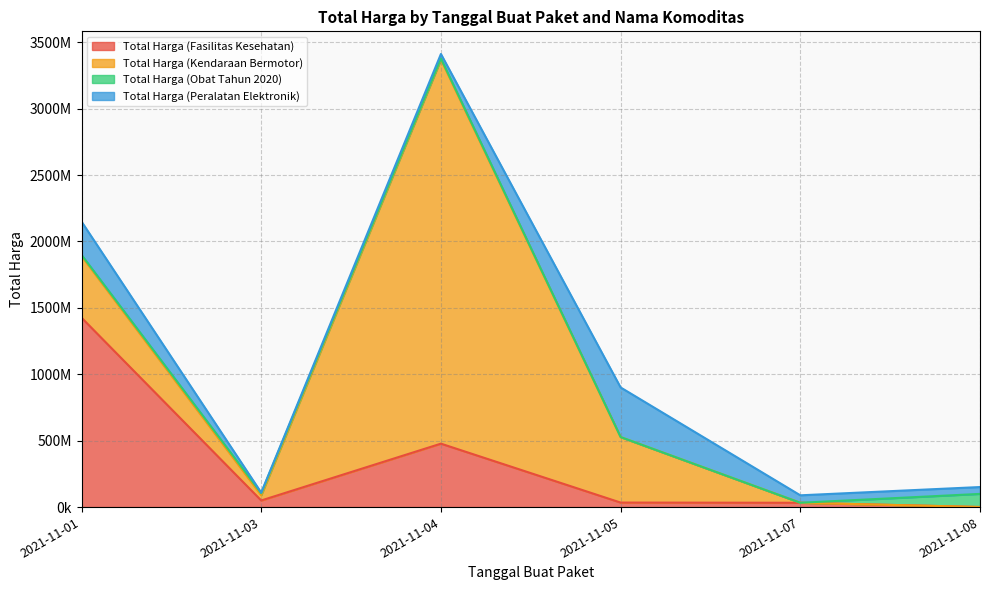

How many interior local valleys does the Total Harga (Kendaraan Bermotor) series have?

1